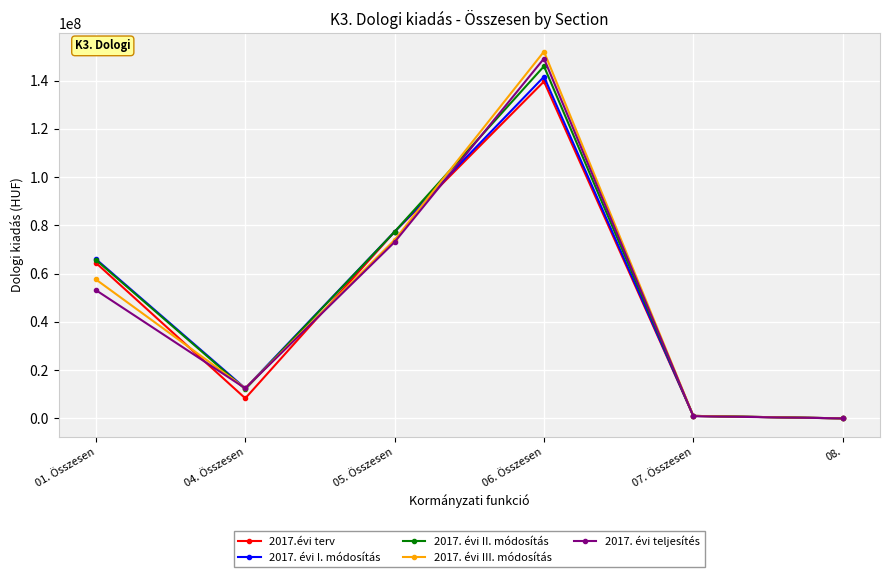

Does the chart display data point markers on the line(s)?

Yes